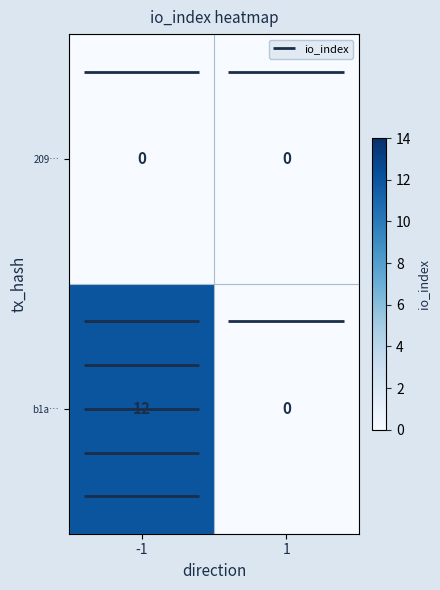

Reading right to left, what are all the values shown in this chart?

209…: 1=0	-1=0
b1a…: 1=0	-1=12